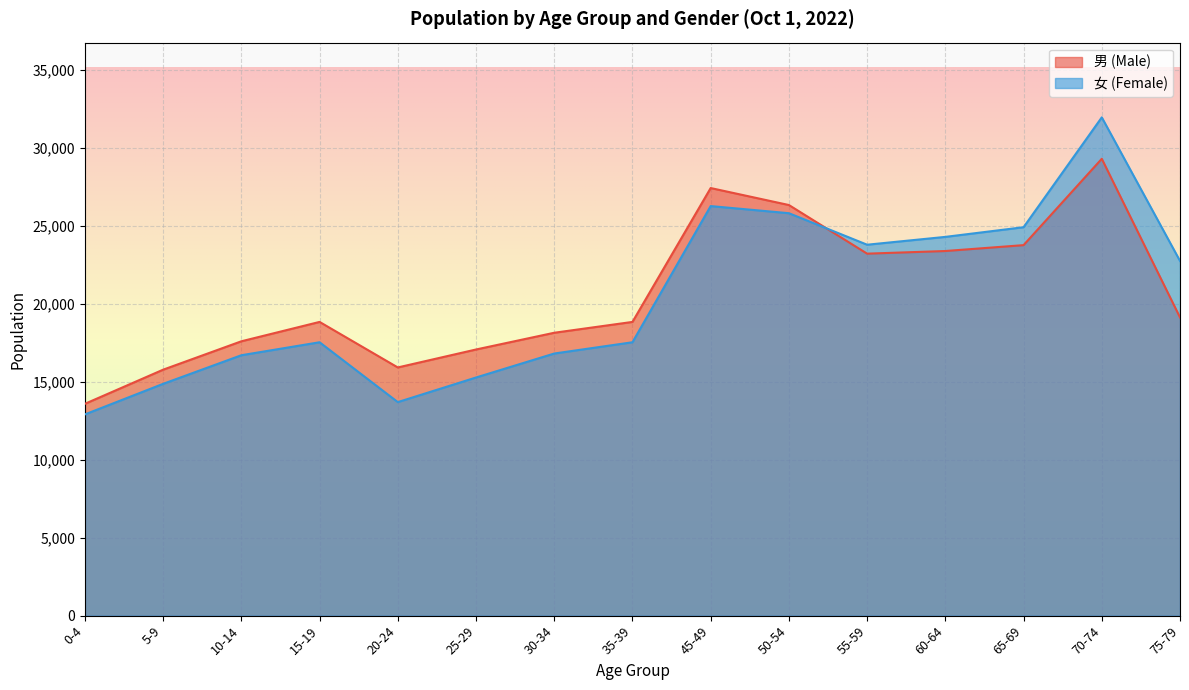

Reading left to right, what are all the values shown in this chart?

男 (Male): 0-4=13579	5-9=15767	10-14=17587	15-19=18829	20-24=15910	25-29=17061	30-34=18134	35-39=18829	45-49=27411	50-54=26322	55-59=23205	60-64=23374	65-69=23751	70-74=29286	75-79=19118
女 (Female): 0-4=12900	5-9=14860	10-14=16693	15-19=17525	20-24=13689	25-29=15266	30-34=16803	35-39=17525	45-49=26255	50-54=25798	55-59=23778	60-64=24280	65-69=24900	70-74=31942	75-79=22738